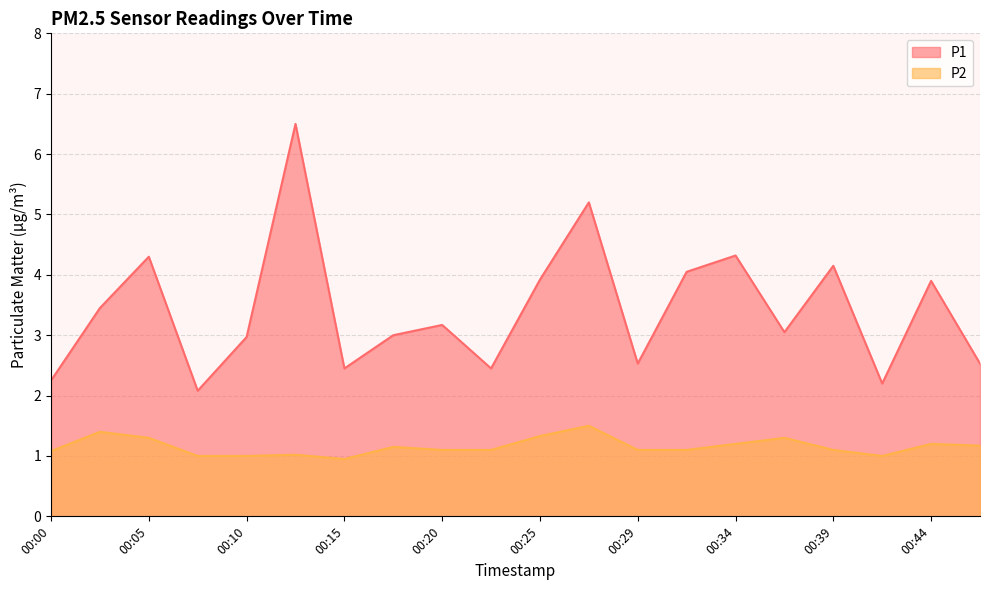

At how many categories does at least one series exceed 5?

2